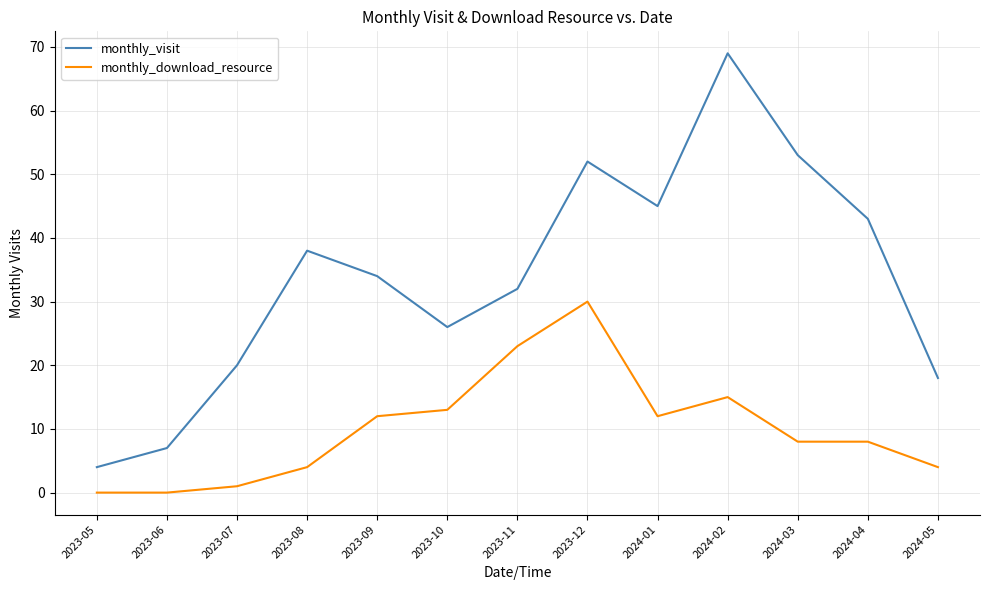

True or false: monthly_visit has more than 1 points higher than both neighbors.

True